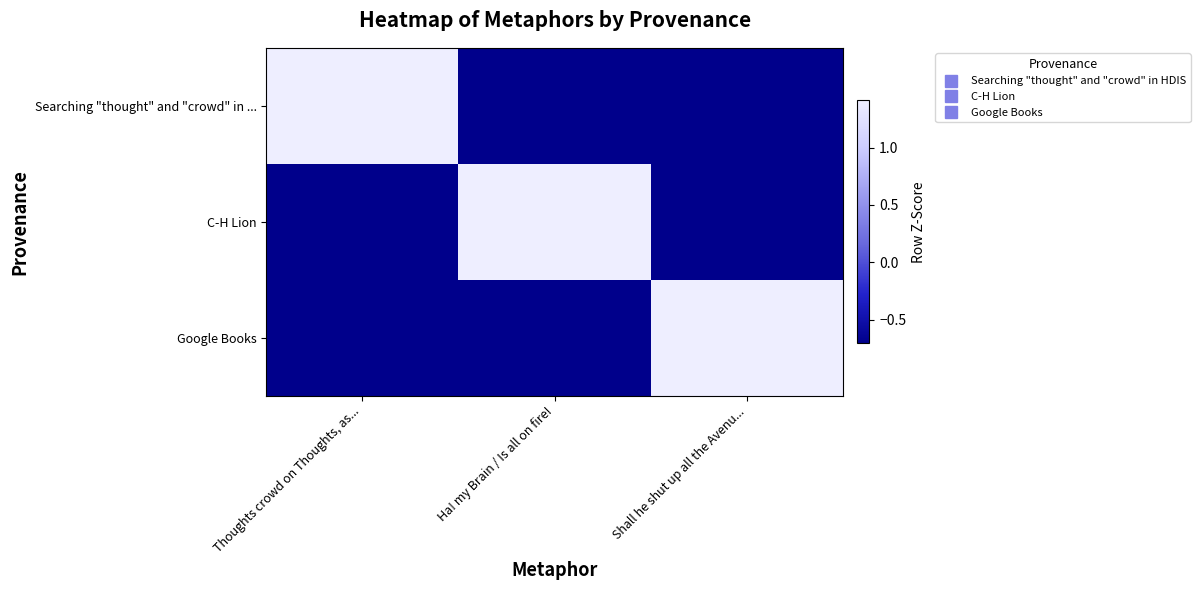

How many data points does each series have?

3